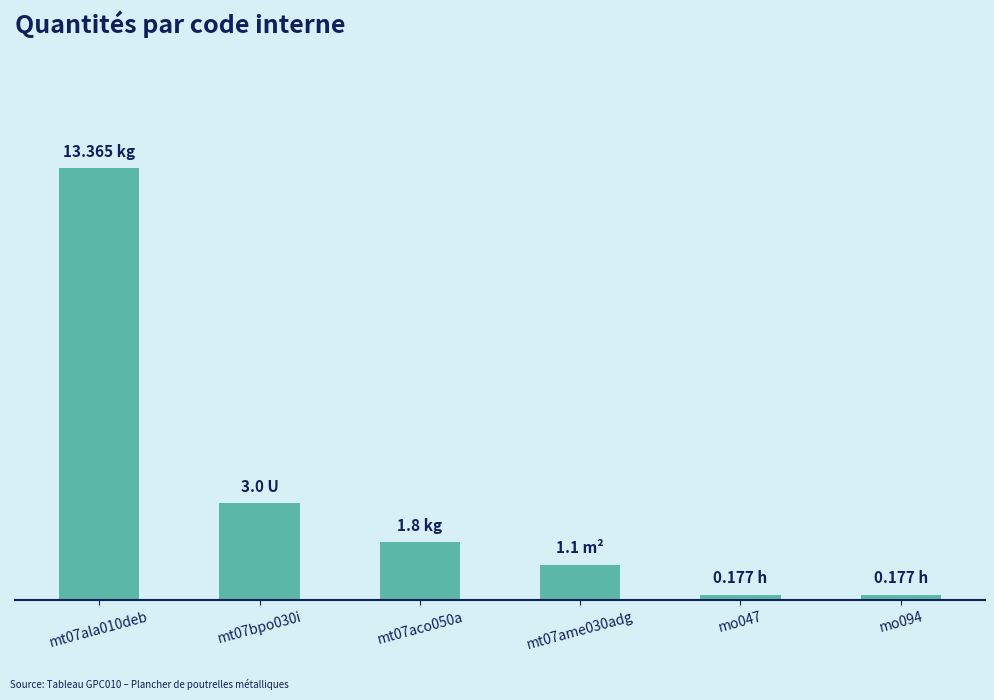

Are the bars horizontal?

No